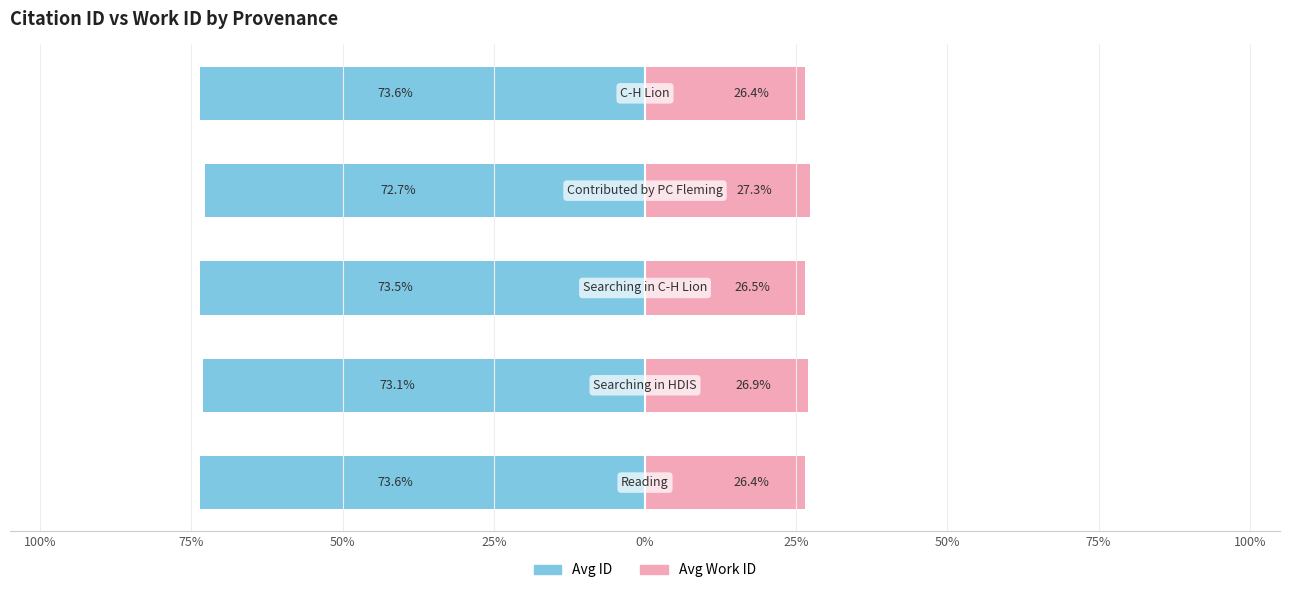

At 75%, list the series in order from largest to smallest.

Avg Work ID, Avg ID